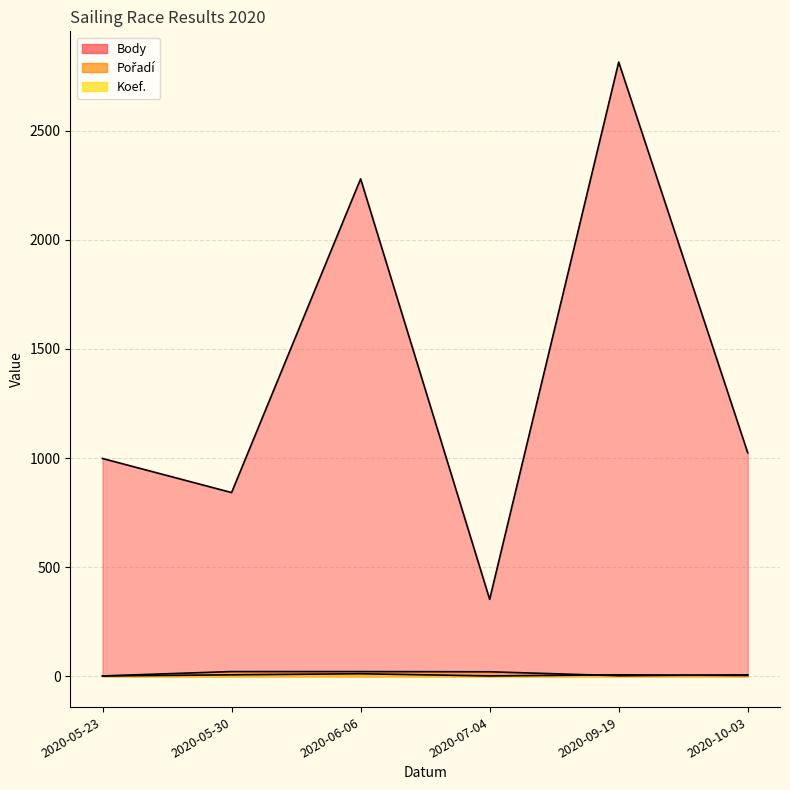

What is the value of the Pořadí point at the 1st from the left?

2